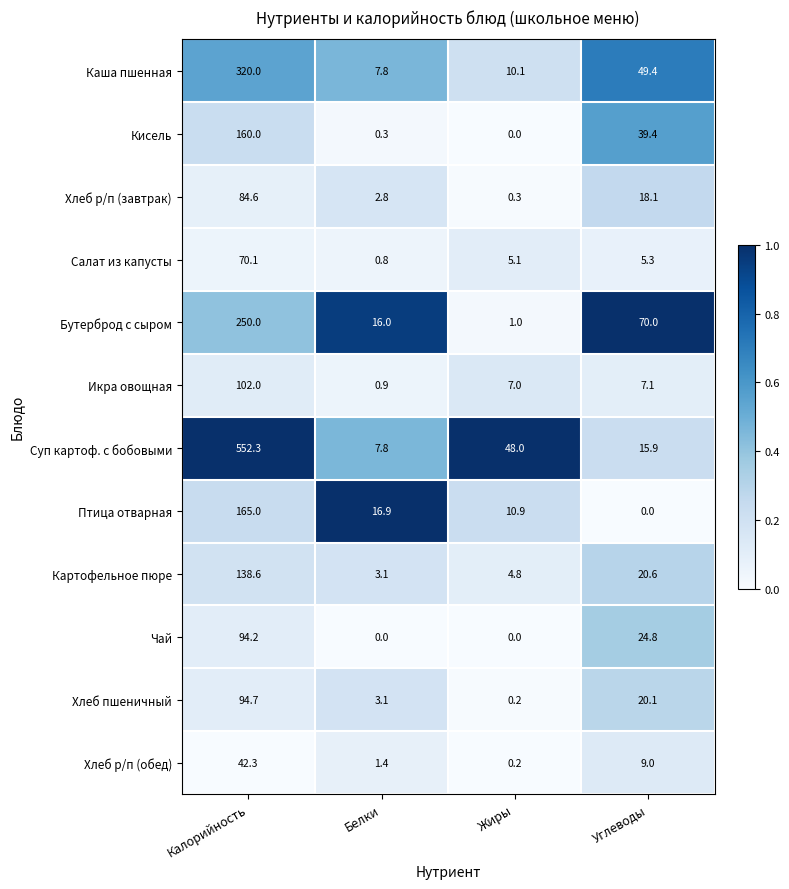

Rank the series at Углеводы from highest to lowest value.

Бутерброд с сыром, Каша пшенная, Кисель, Чай, Картофельное пюре, Хлеб пшеничный, Хлеб р/п (завтрак), Суп картоф. с бобовыми, Хлеб р/п (обед), Икра овощная, Салат из капусты, Птица отварная